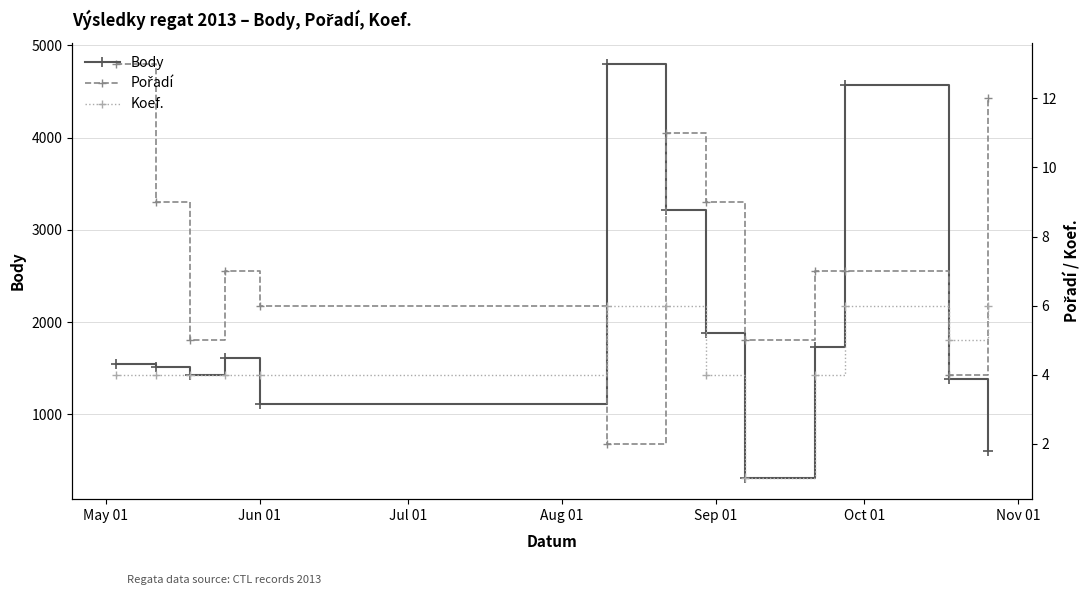

What is the highest value of the Koef. series?

6